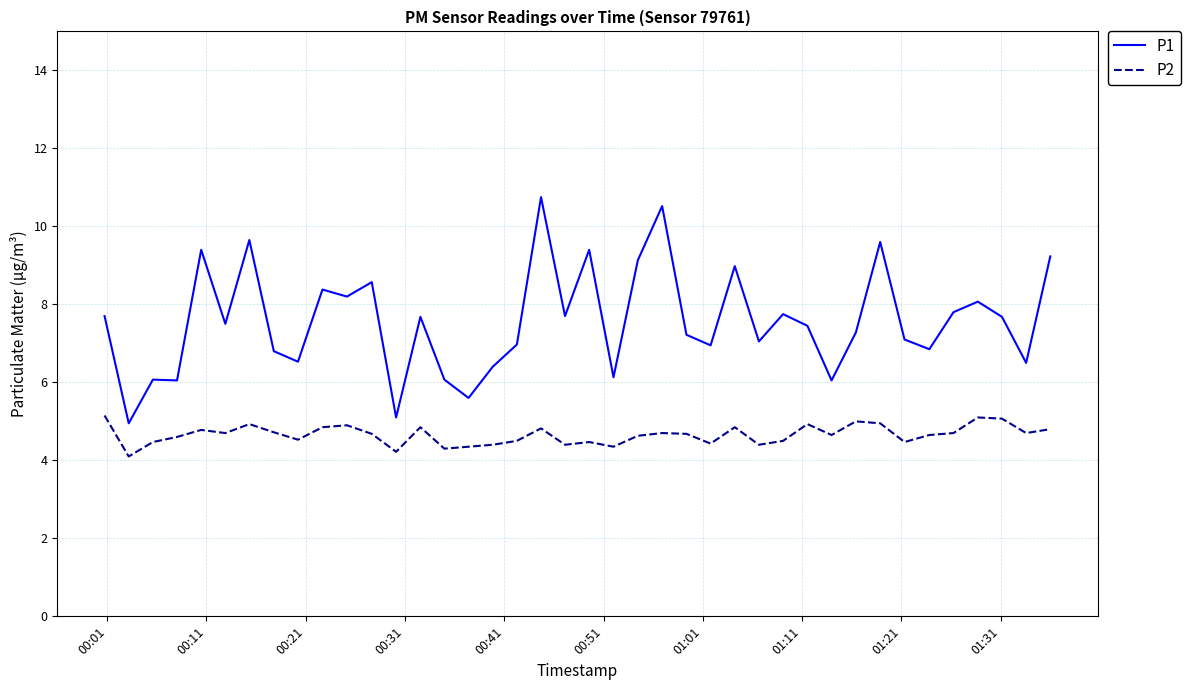

True or false: P2 and P1 cross at least once.

False